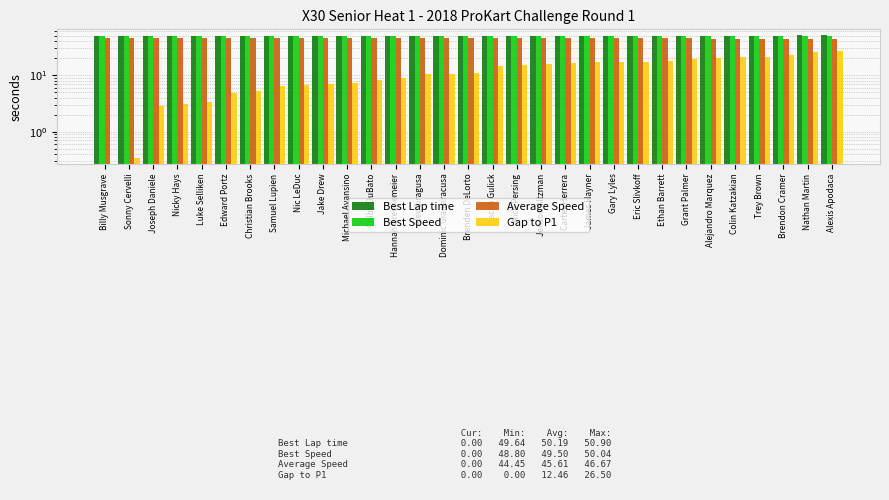

Reading right to left, list all the values displayed in this chart.

Best Lap time: Alexis Apodaca=50.8	Nathan Martin=50.9	Brendon Cramer=50.7	Trey Brown=50.3	Colin Katzakian=50.3	Alejandro Marquez=50.7	Grant Palmer=50.4	Ethan Barrett=50.1	Eric Slivkoff=50.4	Gary Lyles=50.6	James Hayner=50.3	Carter Herrera=50.4	Jenson Altzman=50.5	Nick Persing=50.3	Jacob Gulick=50.3	Brenden DeLorto=50.4	Dominic Giansiracusa=50.1	Alex Siragusa=50.0	Hannah Greenemeier=50.0	Colby DuBato=50.0	Michael Avansino=50.0	Jake Drew=50.0	Nic LeDuc=49.8	Samuel Lupien=49.9	Christian Brooks=49.8	Edward Portz=50.0	Luke Selliken=49.6	Nicky Hays=49.9	Joseph Daniele=50.0	Sonny Cervelli=49.8	Billy Musgrave=49.8
Best Speed: Alexis Apodaca=48.9	Nathan Martin=48.8	Brendon Cramer=49.0	Trey Brown=49.4	Colin Katzakian=49.4	Alejandro Marquez=49.0	Grant Palmer=49.3	Ethan Barrett=49.6	Eric Slivkoff=49.3	Gary Lyles=49.1	James Hayner=49.4	Carter Herrera=49.3	Jenson Altzman=49.2	Nick Persing=49.4	Jacob Gulick=49.4	Brenden DeLorto=49.3	Dominic Giansiracusa=49.6	Alex Siragusa=49.7	Hannah Greenemeier=49.7	Colby DuBato=49.7	Michael Avansino=49.7	Jake Drew=49.7	Nic LeDuc=49.8	Samuel Lupien=49.8	Christian Brooks=49.8	Edward Portz=49.7	Luke Selliken=50.0	Nicky Hays=49.8	Joseph Daniele=49.7	Sonny Cervelli=49.9	Billy Musgrave=49.9
Average Speed: Alexis Apodaca=44.5	Nathan Martin=44.5	Brendon Cramer=44.8	Trey Brown=44.9	Colin Katzakian=44.9	Alejandro Marquez=44.9	Grant Palmer=45.0	Ethan Barrett=45.2	Eric Slivkoff=45.2	Gary Lyles=45.2	James Hayner=45.2	Carter Herrera=45.3	Jenson Altzman=45.3	Nick Persing=45.4	Jacob Gulick=45.4	Brenden DeLorto=45.7	Dominic Giansiracusa=45.8	Alex Siragusa=45.8	Hannah Greenemeier=45.9	Colby DuBato=46.0	Michael Avansino=46.0	Jake Drew=46.1	Nic LeDuc=46.1	Samuel Lupien=46.1	Christian Brooks=46.2	Edward Portz=46.2	Luke Selliken=46.4	Nicky Hays=46.4	Joseph Daniele=46.4	Sonny Cervelli=46.6	Billy Musgrave=46.7
Gap to P1: Alexis Apodaca=26.5	Nathan Martin=25.4	Brendon Cramer=22.8	Trey Brown=21.4	Colin Katzakian=21.0	Alejandro Marquez=20.6	Grant Palmer=19.8	Ethan Barrett=17.9	Eric Slivkoff=17.4	Gary Lyles=17.3	James Hayner=17.2	Carter Herrera=16.3	Jenson Altzman=15.9	Nick Persing=15.1	Jacob Gulick=14.6	Brenden DeLorto=11.1	Dominic Giansiracusa=10.6	Alex Siragusa=10.5	Hannah Greenemeier=9.1	Colby DuBato=8.2	Michael Avansino=7.3	Jake Drew=7.0	Nic LeDuc=6.8	Samuel Lupien=6.5	Christian Brooks=5.3	Edward Portz=4.8	Luke Selliken=3.3	Nicky Hays=3.2	Joseph Daniele=2.9	Sonny Cervelli=0.3	Billy Musgrave=0.0